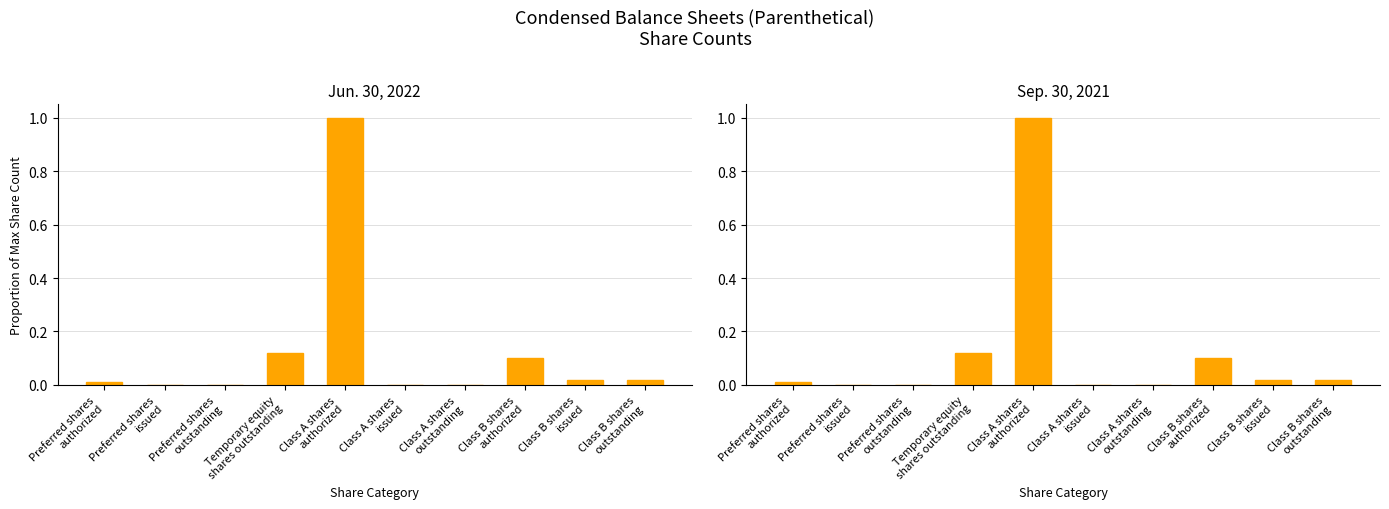

How many values in Jun. 30, 2022 are above zero?

6